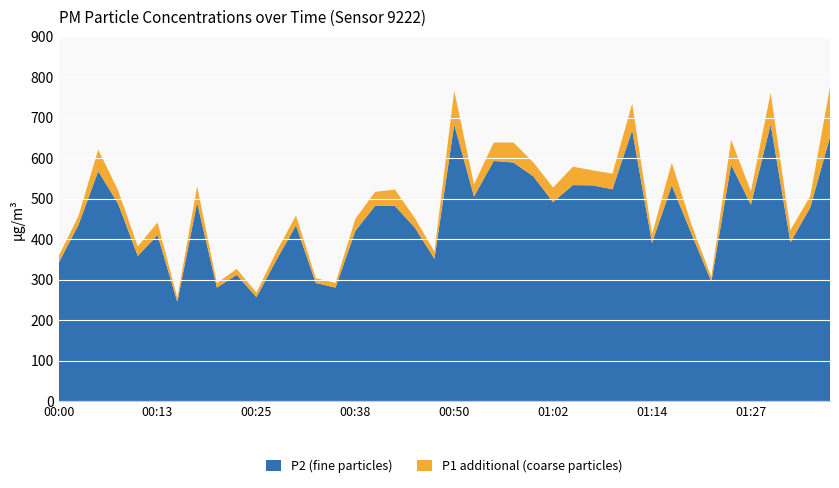

Reading left to right, transcribe all the data shown in this chart.

P1: 00:00=358.0	00:03=457.1	00:05=620.7	00:08=520.8	00:10=382.1	00:13=441.1	00:15=254.9	00:18=530.5	00:20=291.2	00:23=326.4	00:25=268.0	00:28=368.3	00:30=458.3	00:33=303.6	00:35=291.8	00:38=449.9	00:40=516.6	00:42=522.3	00:45=452.7	00:47=369.3	00:50=766.3	00:52=535.1	00:55=638.6	00:57=638.1	01:00=589.5	01:02=527.2	01:05=578.7	01:07=569.7	01:10=561.5	01:12=734.6	01:14=411.7	01:17=588.3	01:19=435.1	01:22=306.4	01:24=645.3	01:27=518.1	01:29=761.3	01:32=422.1	01:34=506.1	01:37=774.7
P2: 00:00=341.4	00:03=434.9	00:05=567.5	00:08=487.8	00:10=358.3	00:13=410.0	00:15=244.8	00:18=489.7	00:20=280.2	00:23=311.7	00:25=256.5	00:28=347.6	00:30=433.6	00:33=291.6	00:35=280.2	00:38=420.3	00:40=481.8	00:42=481.9	00:45=428.8	00:47=351.2	00:50=682.6	00:52=505.1	00:55=592.9	00:57=588.9	01:00=554.7	01:02=491.3	01:05=533.3	01:07=532.6	01:10=522.9	01:12=668.5	01:14=390.3	01:17=532.5	01:19=412.8	01:22=294.9	01:24=583.3	01:27=484.7	01:29=683.0	01:32=391.9	01:34=477.9	01:37=651.7